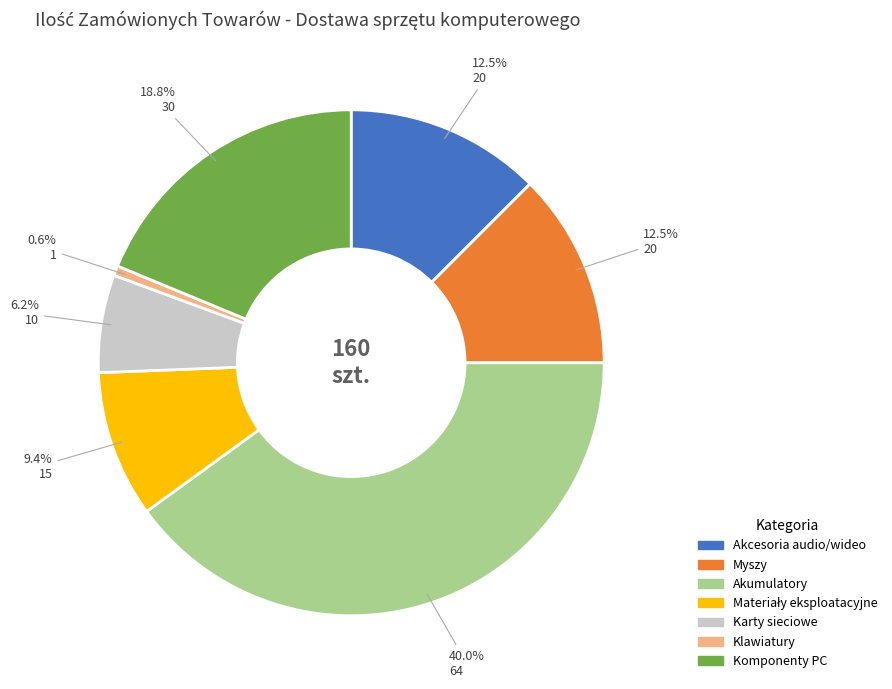

Is there any slice that represents more than half of the pie?

No